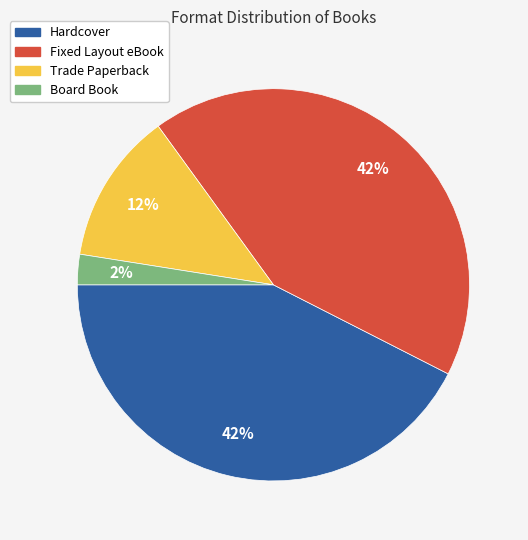

Is it true that Hardcover is 42% of the pie?

True